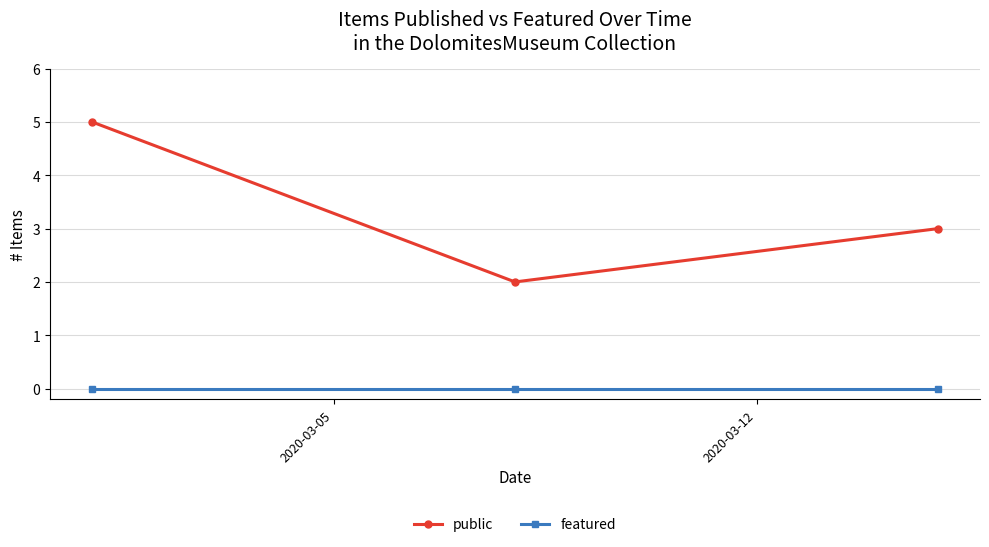

Which series has the widest spread of values?

public